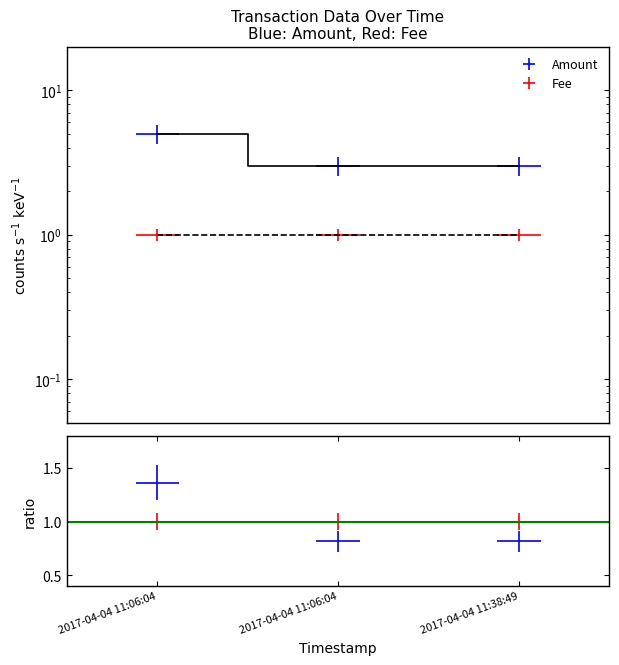

Reading left to right, extract all data points from this chart.

2017-04-04 11:06:04=5	2017-04-04 11:06:04=3	2017-04-04 11:38:49=3